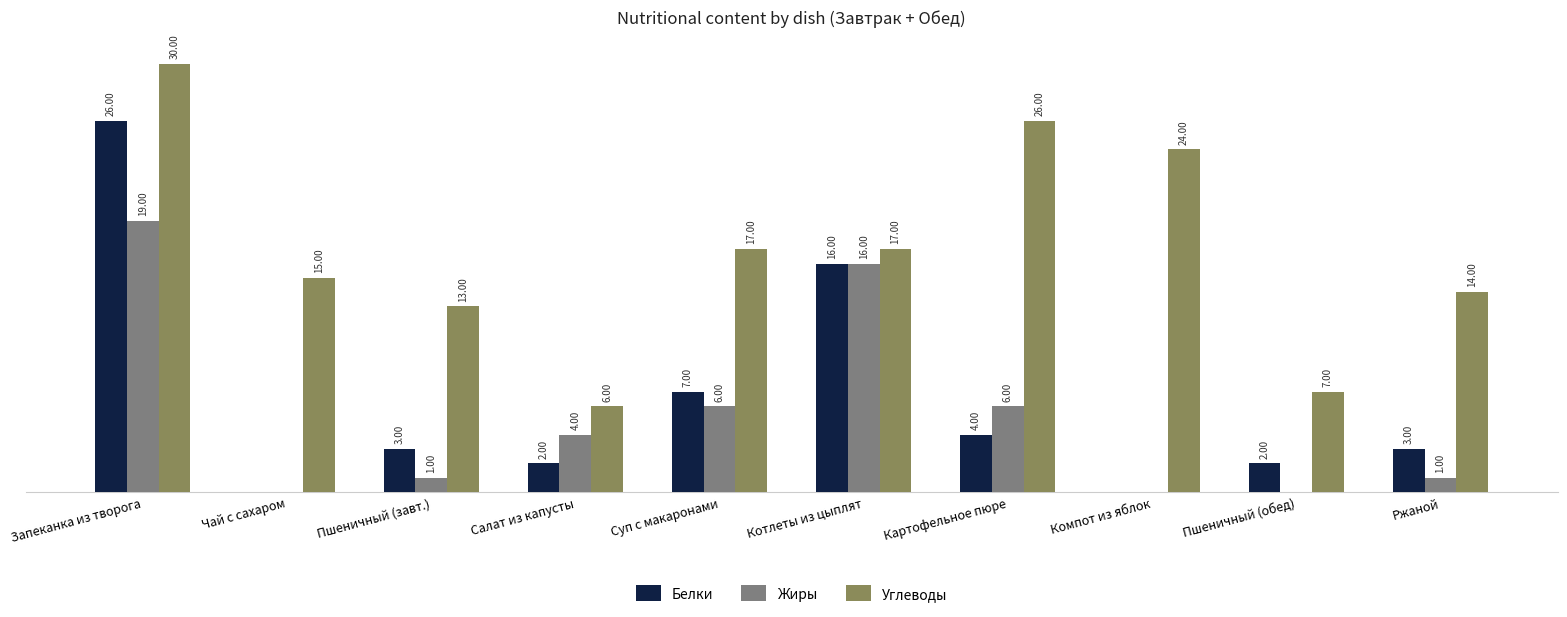

Between Запеканка из творога and Суп с макаронами, which series saw the biggest shift?

Белки